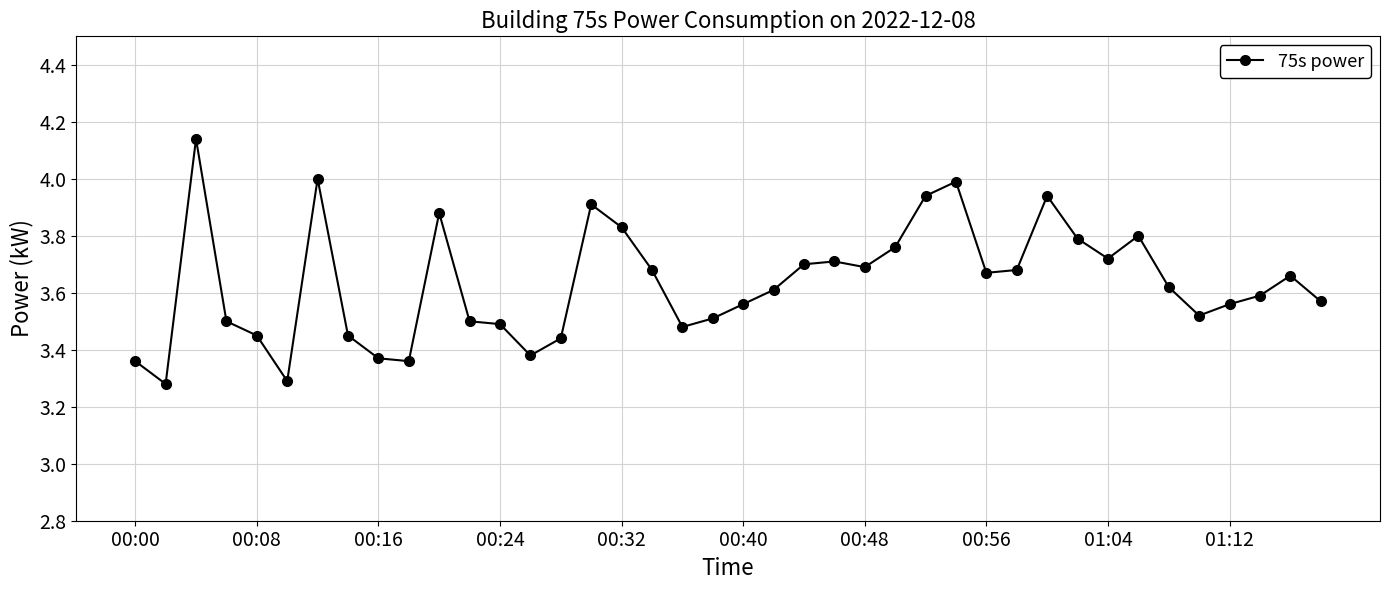

True or false: there are more than 1 points higher than both neighbors.

True